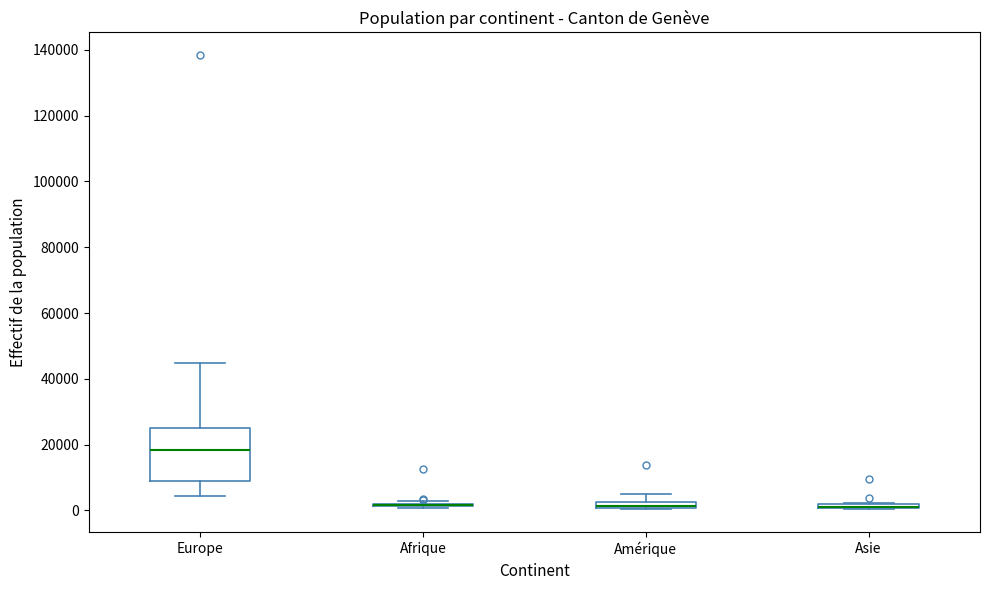

Where is the upper edge of the box for Europe on the y-axis? The values are not printed on the chart, so give them approximately, as read against the axis.

24000